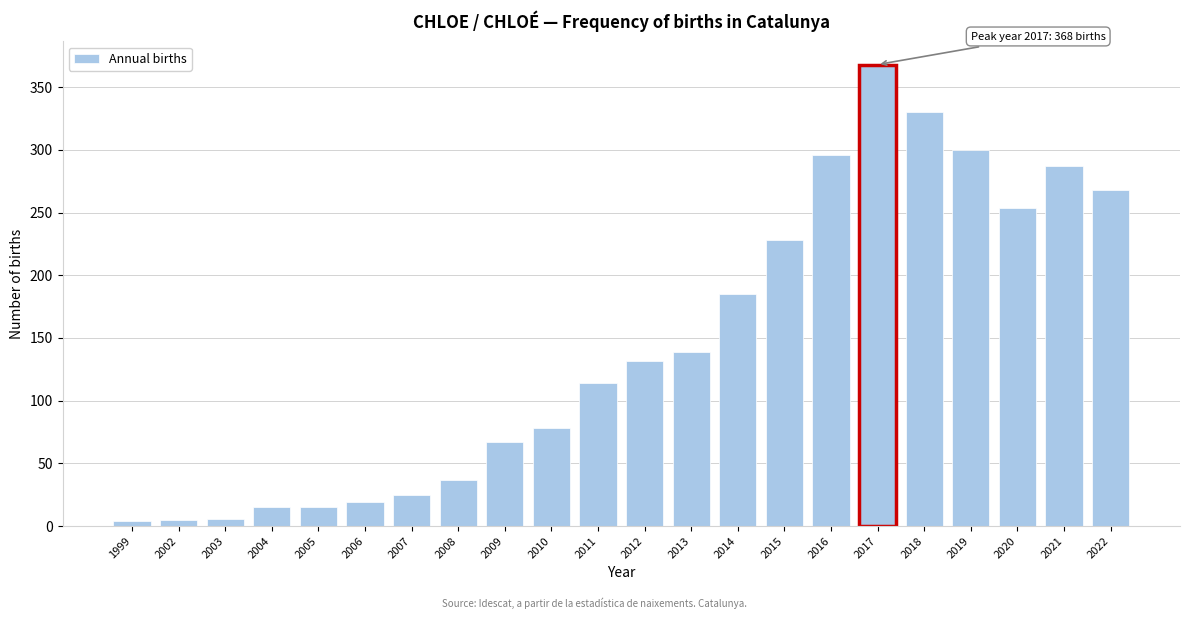

What is the change in value from 2005 to 2022?

+253